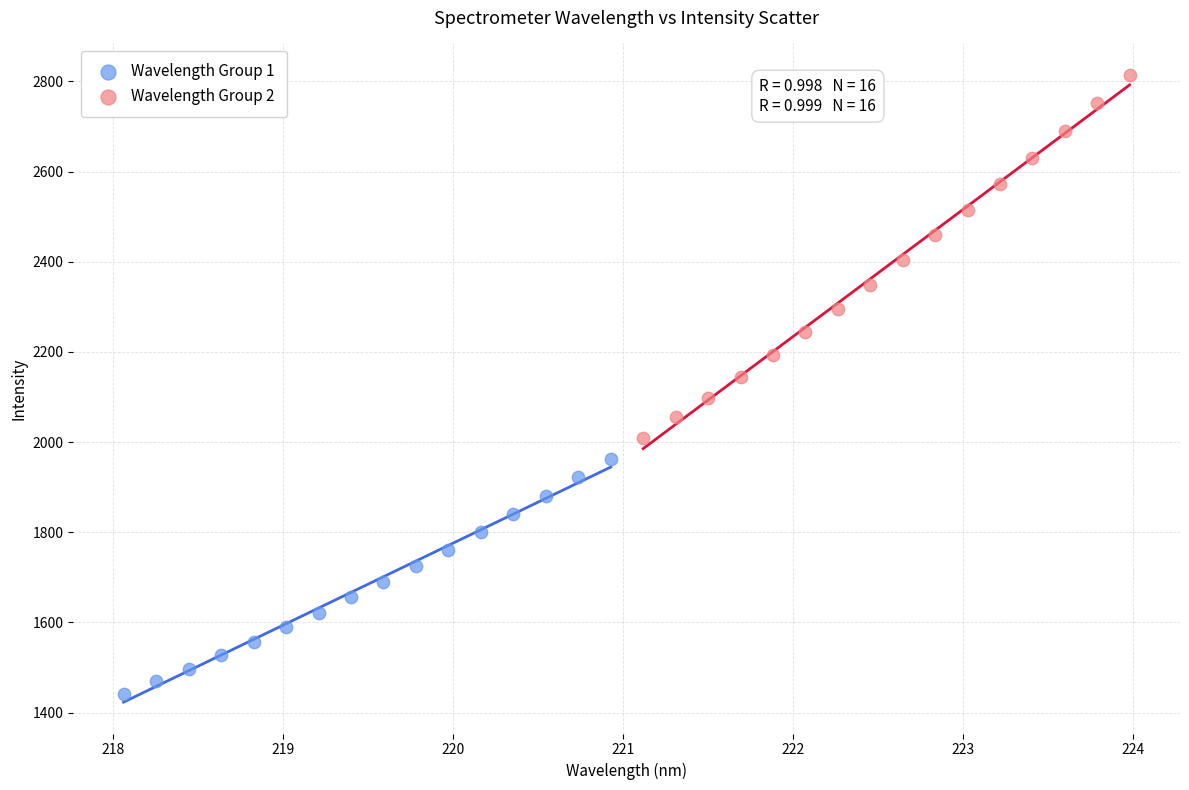

Which series contains the highest Y value?

Wavelength Group 2